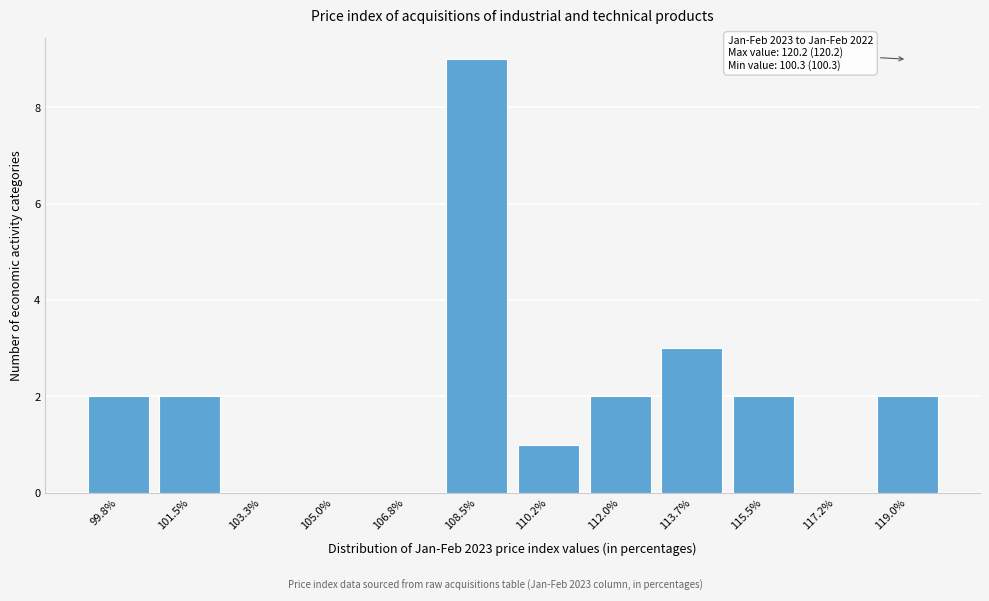

Reading left to right, extract all data points from this chart.

99.8%=2	101.5%=2	103.3%=0	105.0%=0	106.8%=0	108.5%=9	110.2%=1	112.0%=2	113.7%=3	115.5%=2	117.2%=0	119.0%=2